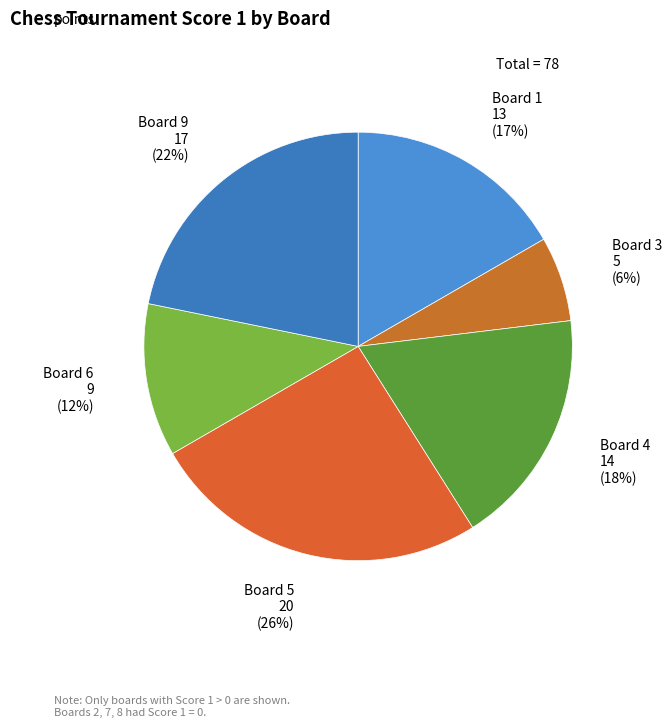

To the nearest percent, what is the average slice percentage?

17%